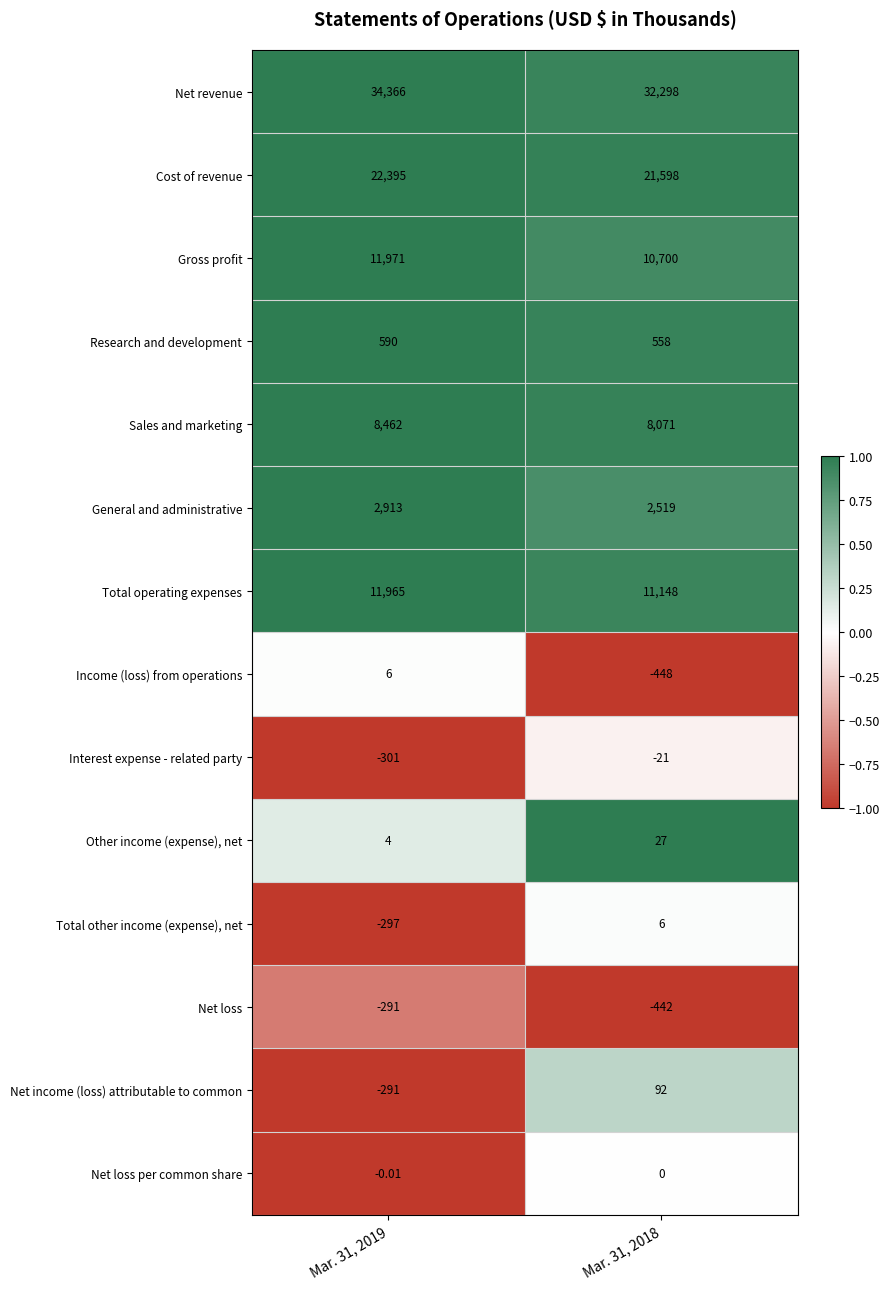

Which series has the largest range (max minus min)?

Net revenue